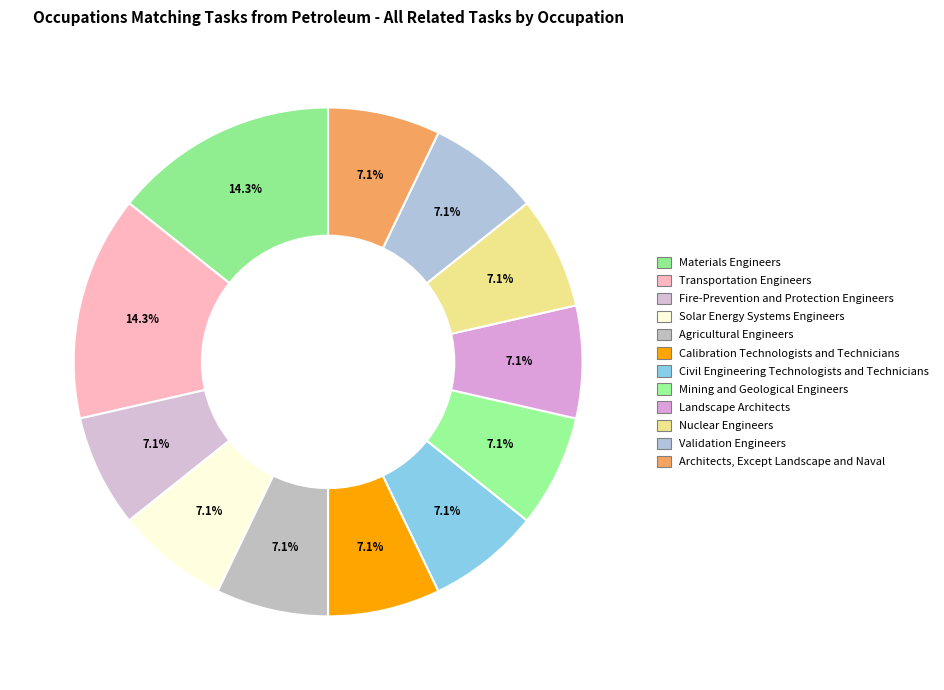

Count the number of slices in the pie.

12